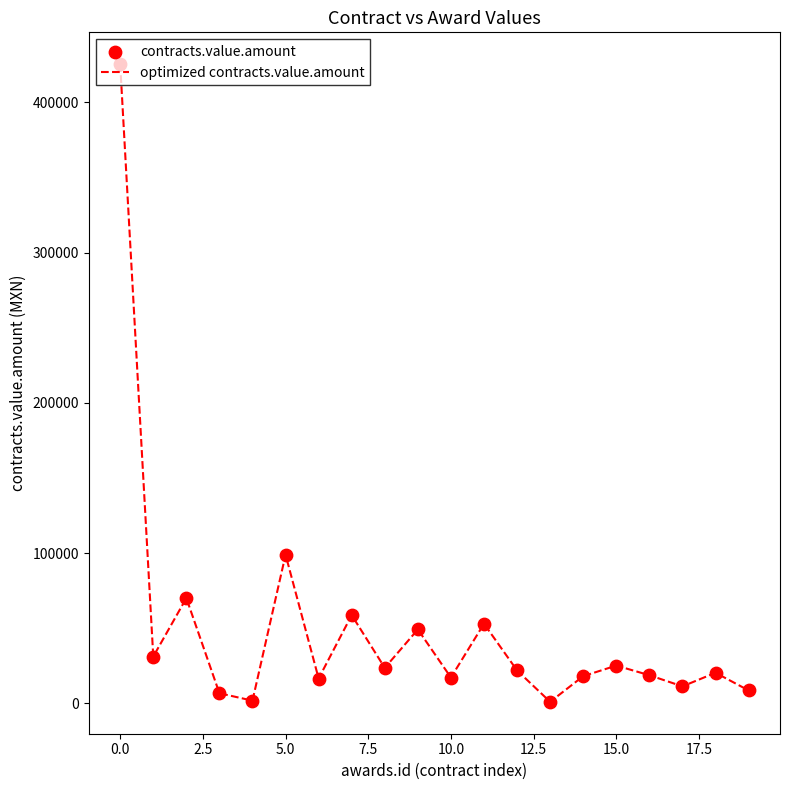

What is the greatest value displayed?

425480.0